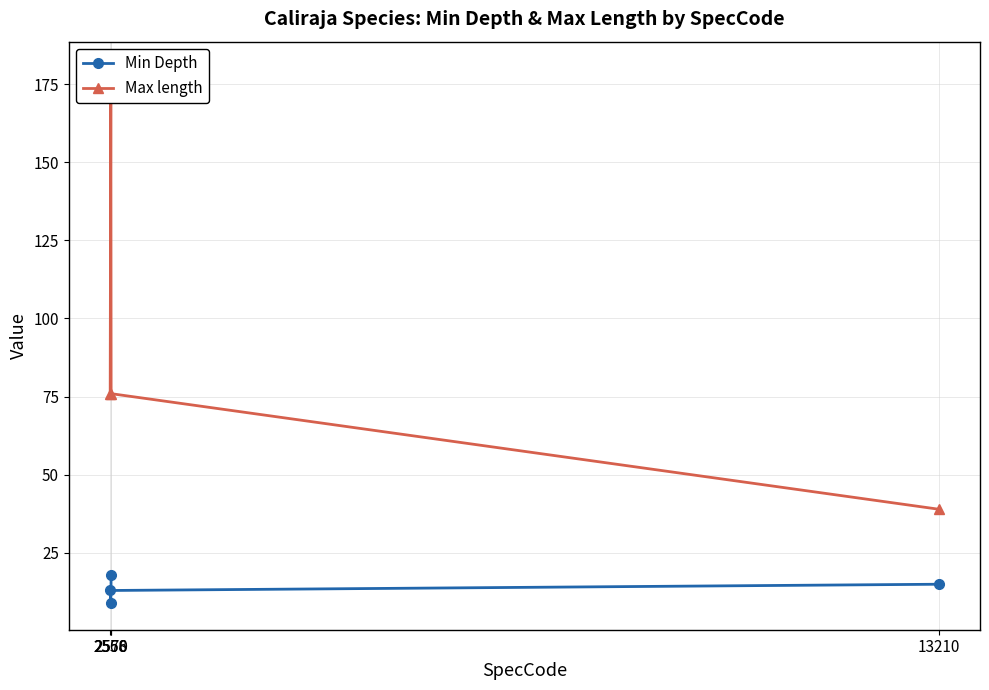

Count the Min Depth values in the range 13 to 18.

3